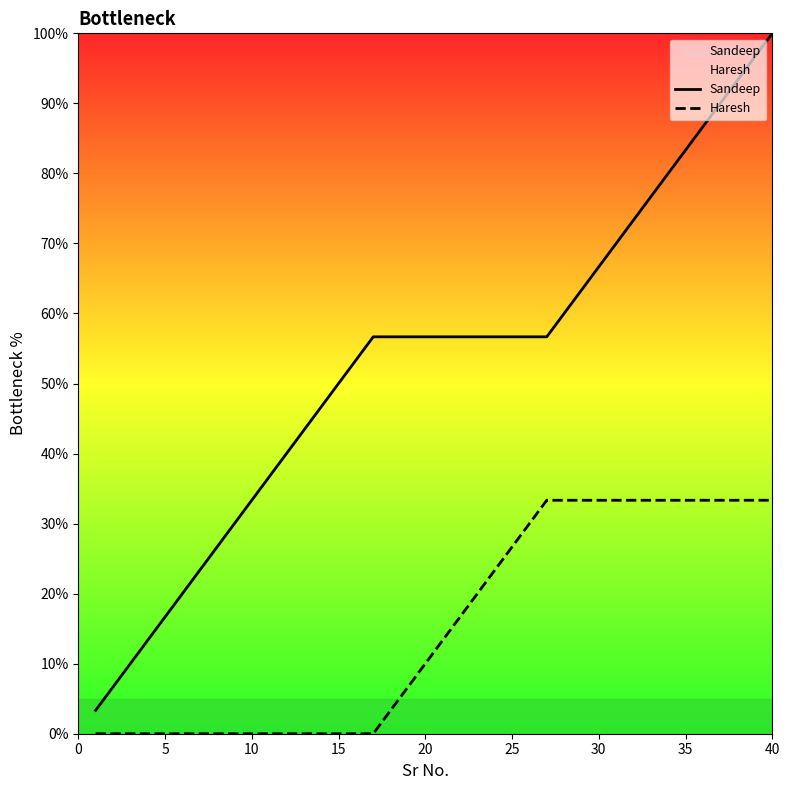

Does the chart display data point markers on the line(s)?

No